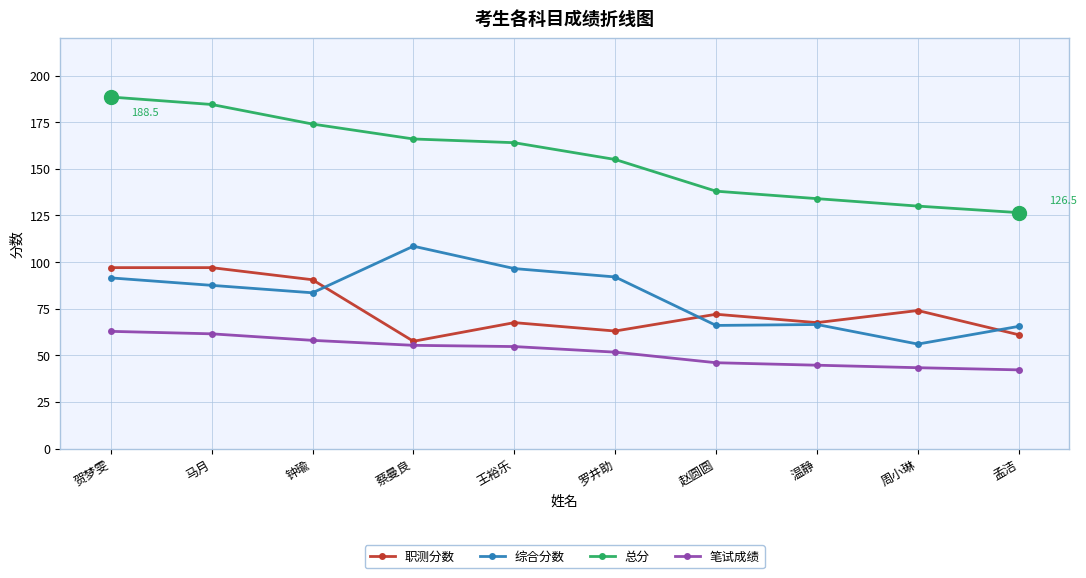

What is the lowest value of the 总分 series?

126.5